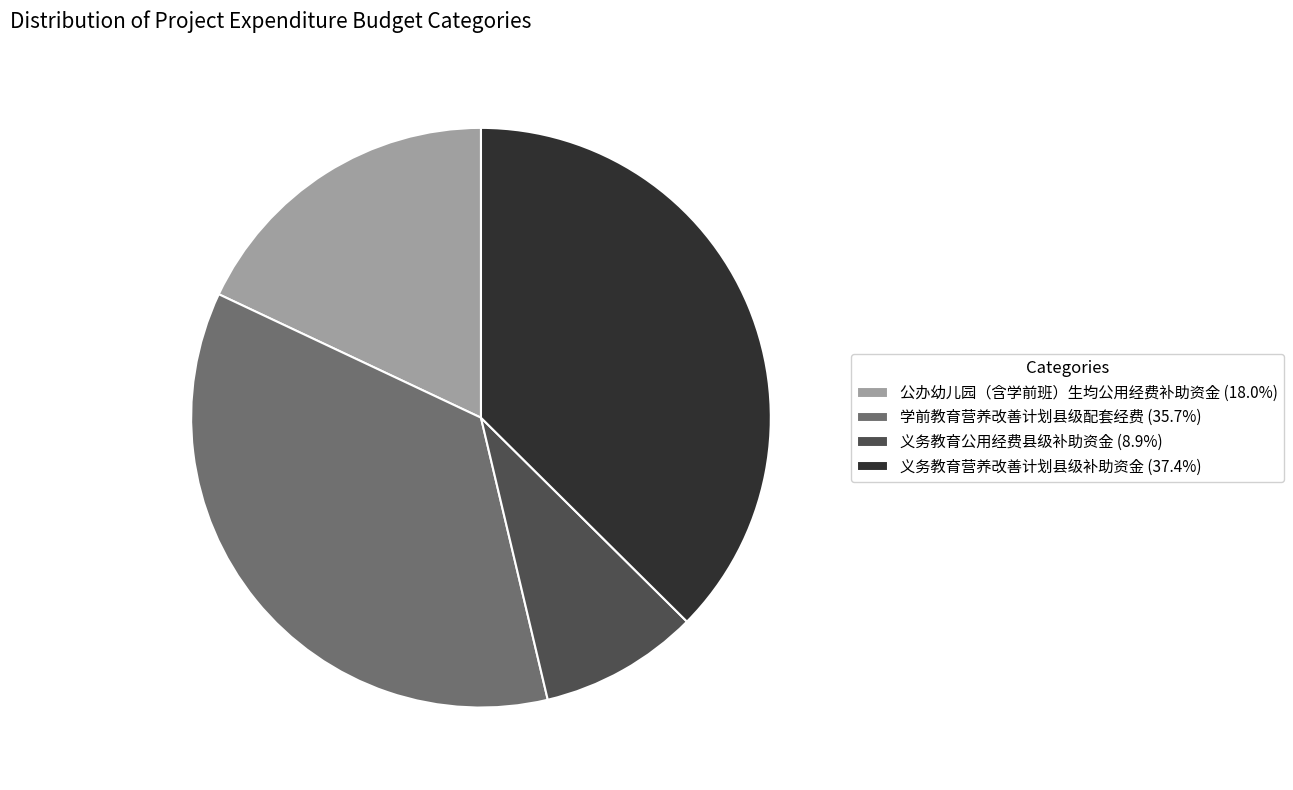

Which category has the smallest portion of the pie?

义务教育公用经费县级补助资金